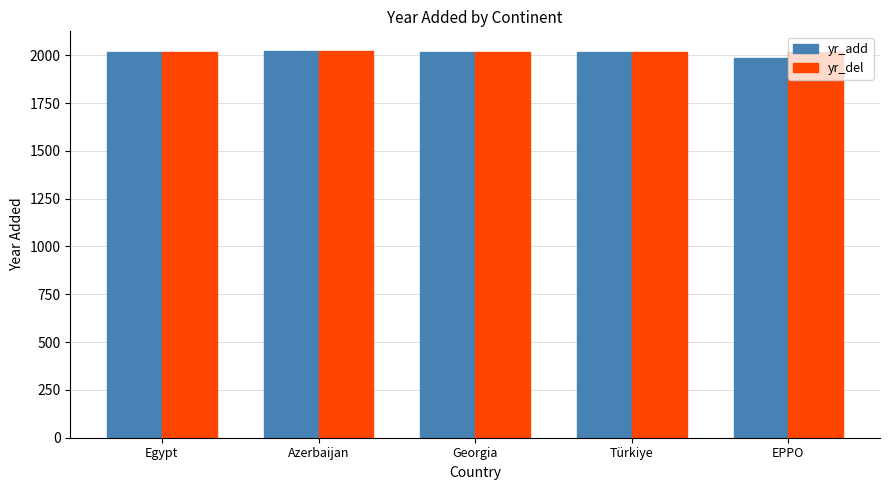

What position from the left is EPPO?

5